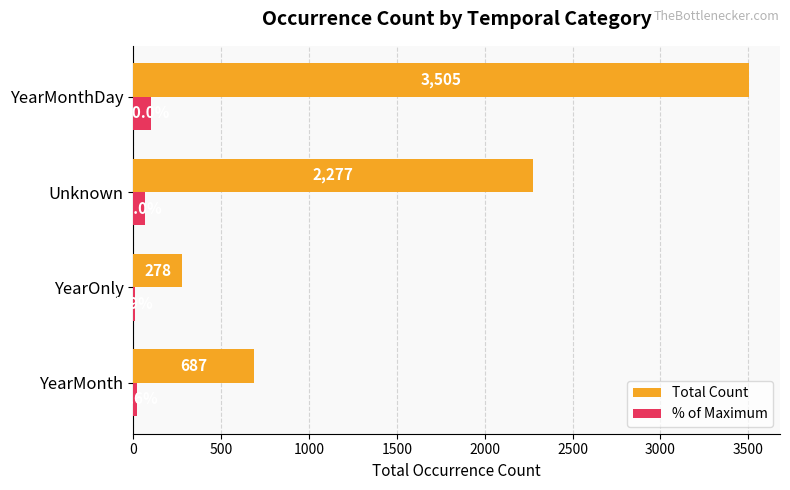

What is the sum of the Total Count values at YearOnly and YearMonth?

965.0